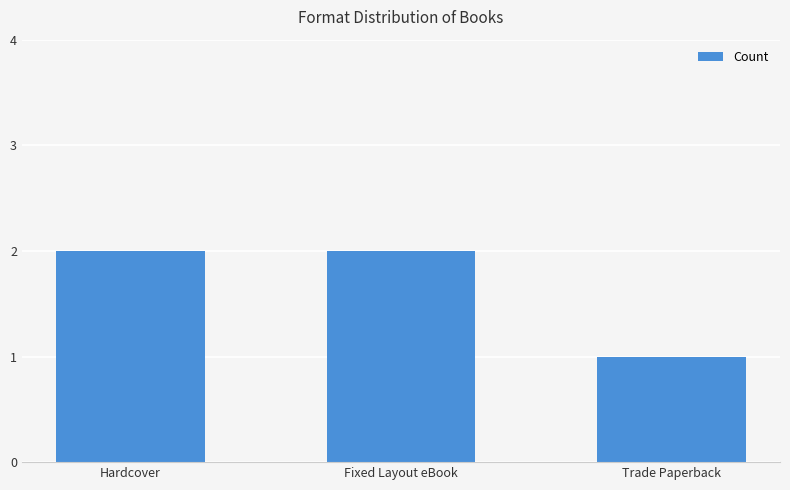

Count the values in the range 1 to 2.

3